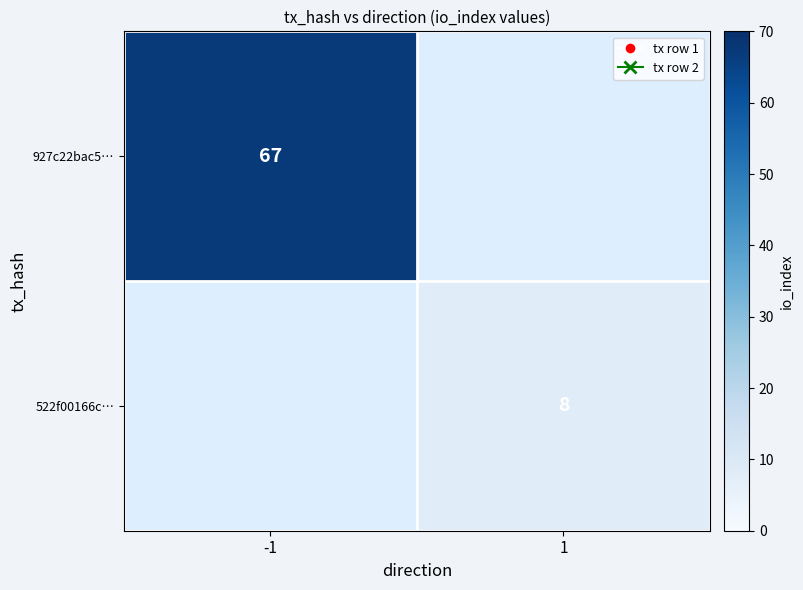

Is it true that 927c22bac5… equals 67 at -1?

True